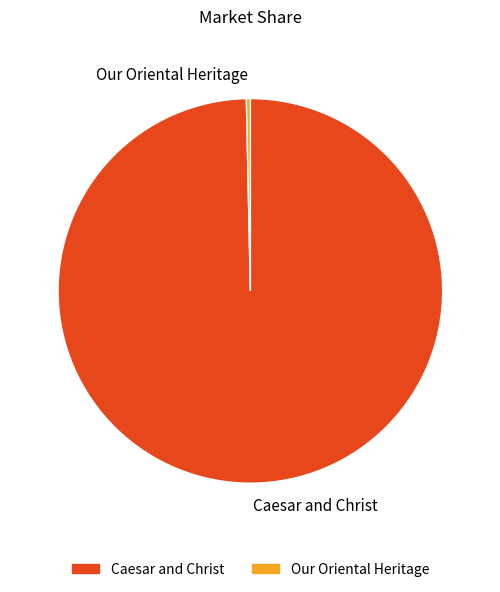

Is there any slice that represents more than half of the pie?

Yes